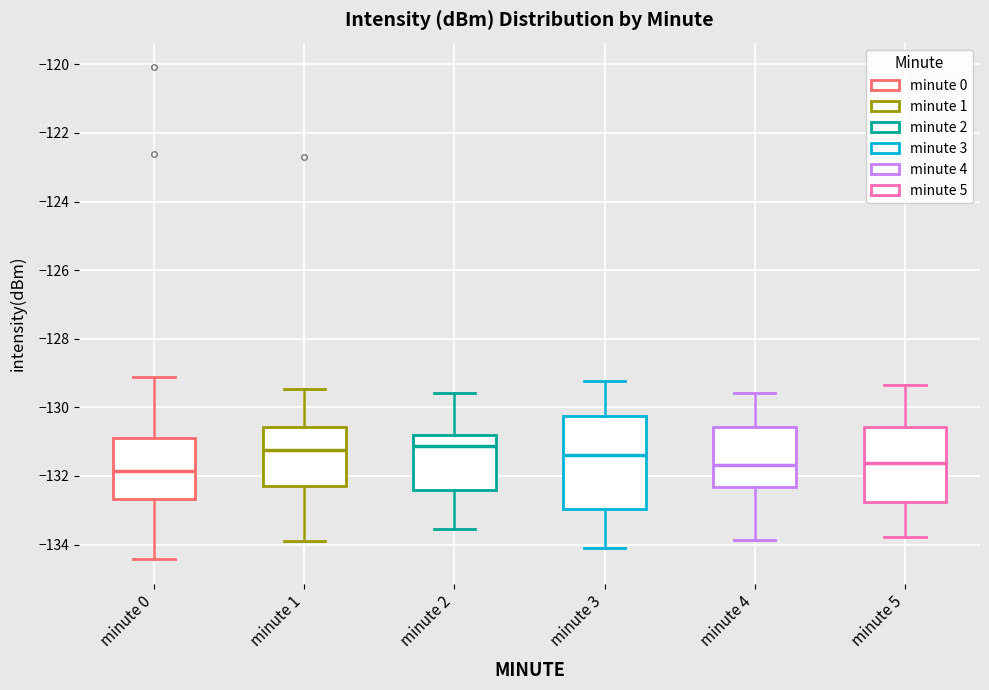

Where does the lower whisker of the box for minute 0 end on the y-axis? The values are not printed on the chart, so give them approximately, as read against the axis.

-134.4